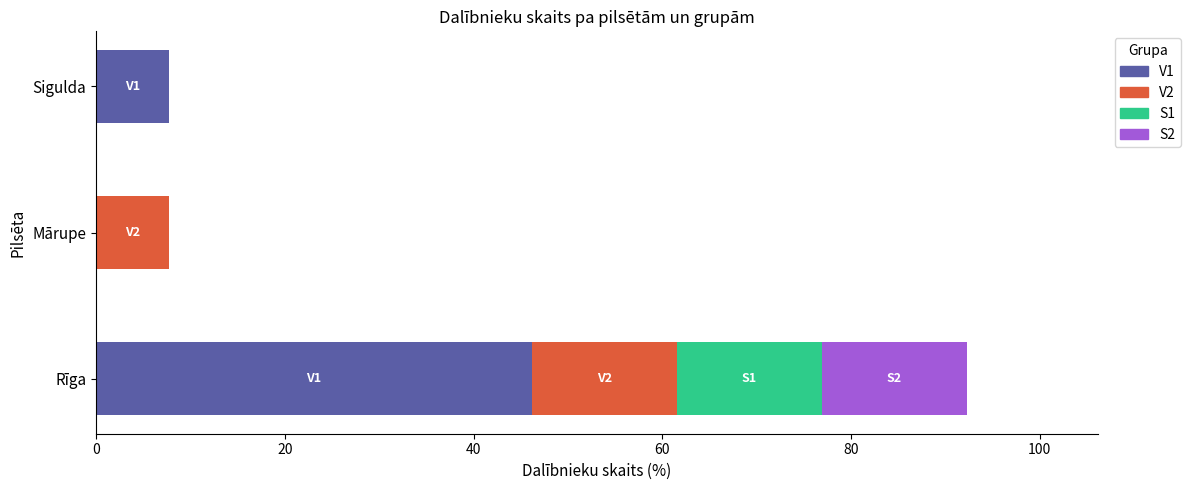

True or false: V1 has a value of 24.9 at Mārupe.

False